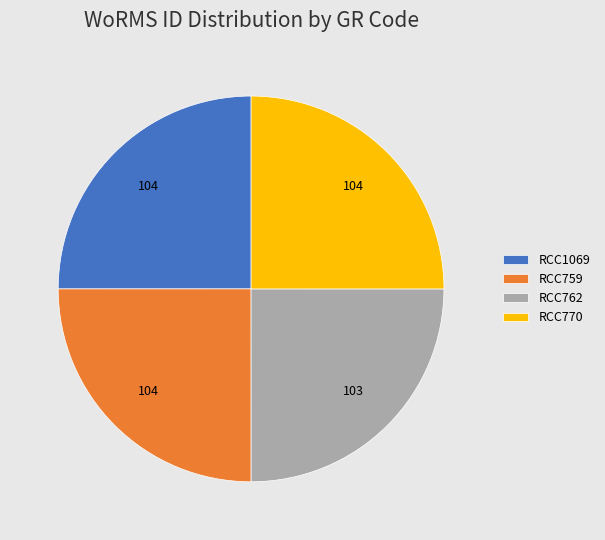

What is the ratio of the value at RCC759 to the value at RCC770?

1.0